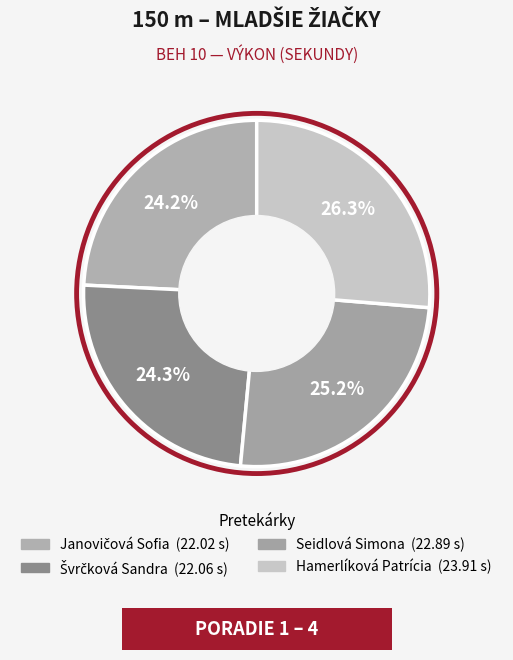

Rank the categories by value from highest to lowest.

Hamerlíková Patrícia, Seidlová Simona, Švrčková Sandra, Janovičová Sofia